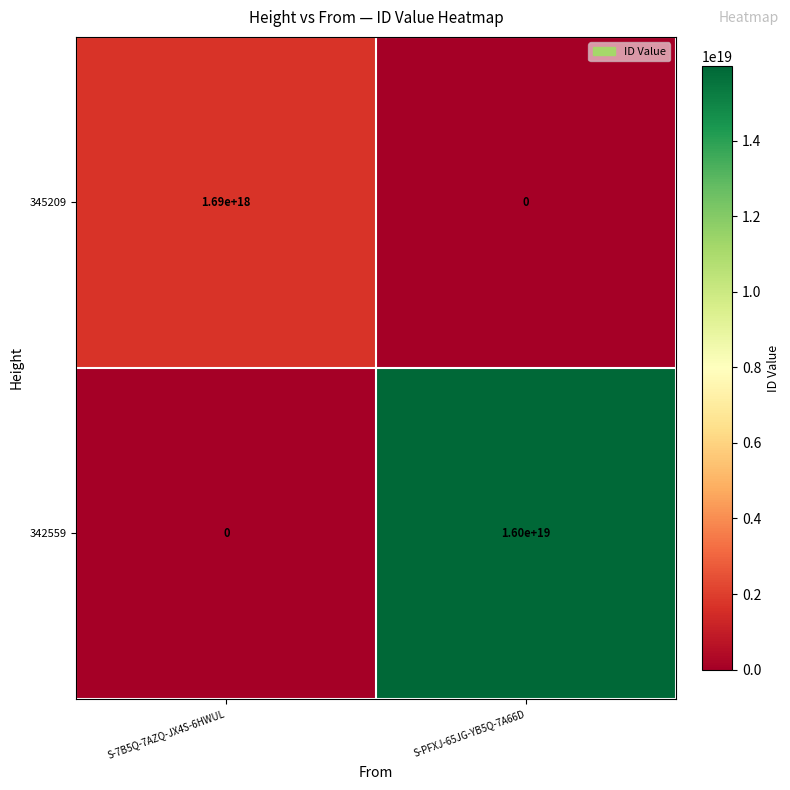

Is it true that 342559 equals 8146304942385882112 at S-7B5Q-7AZQ-JX4S-6HWUL?

False